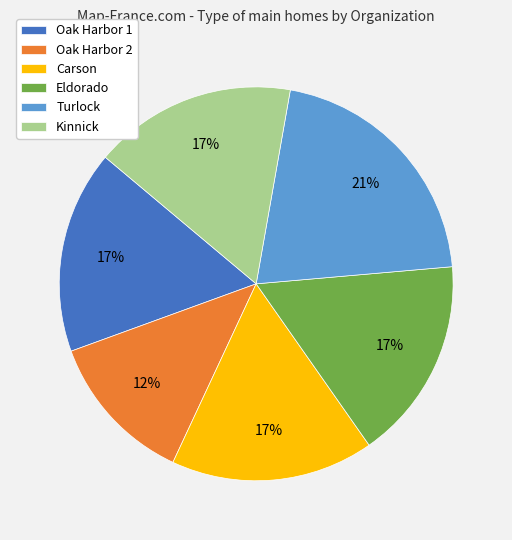

To the nearest percent, what is the average slice percentage?

17%